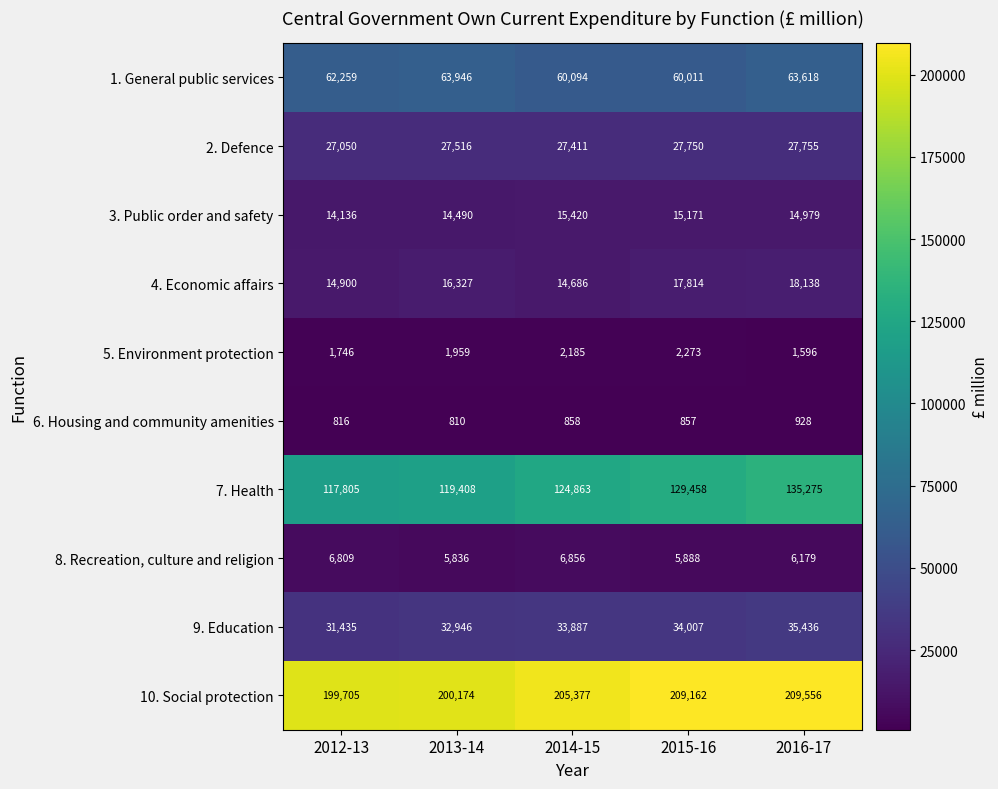

Is it true that 7. Health equals 65090 at 2013-14?

False